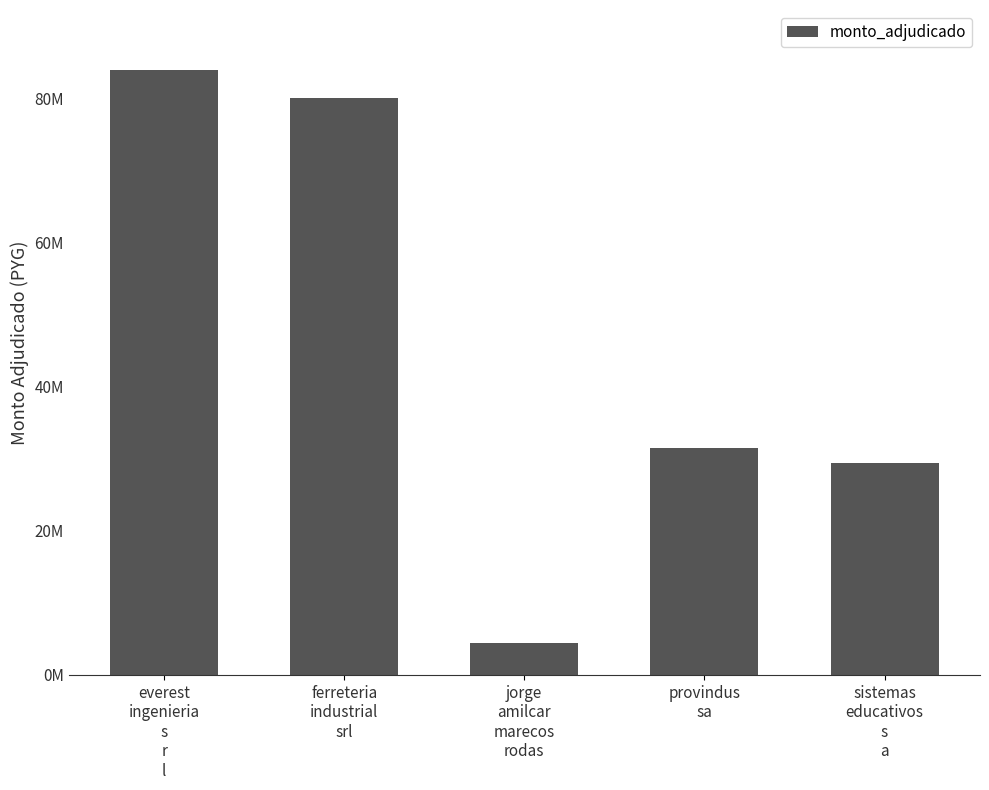

What is the sum of the values at provindus
sa and sistemas
educativos
s
a?

60876000